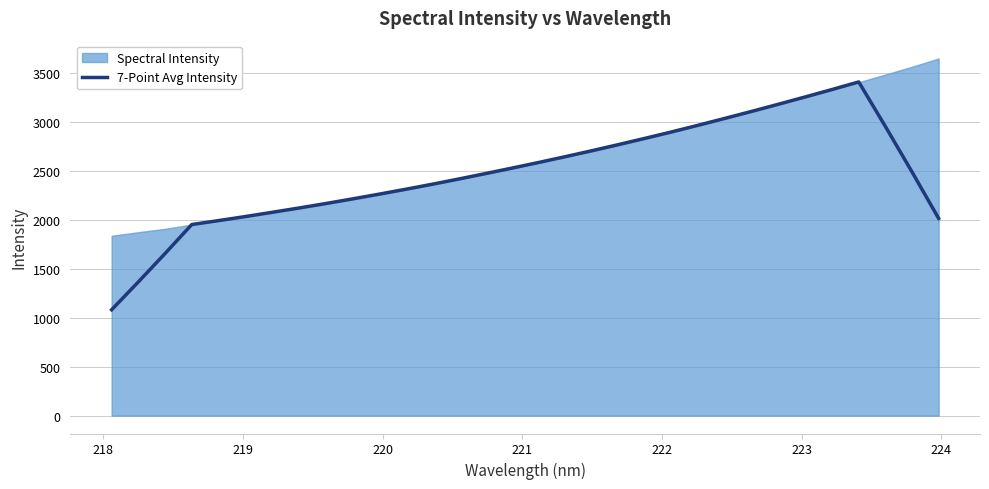

What is the lowest value of the 7-Point Avg Intensity series?

1082.8